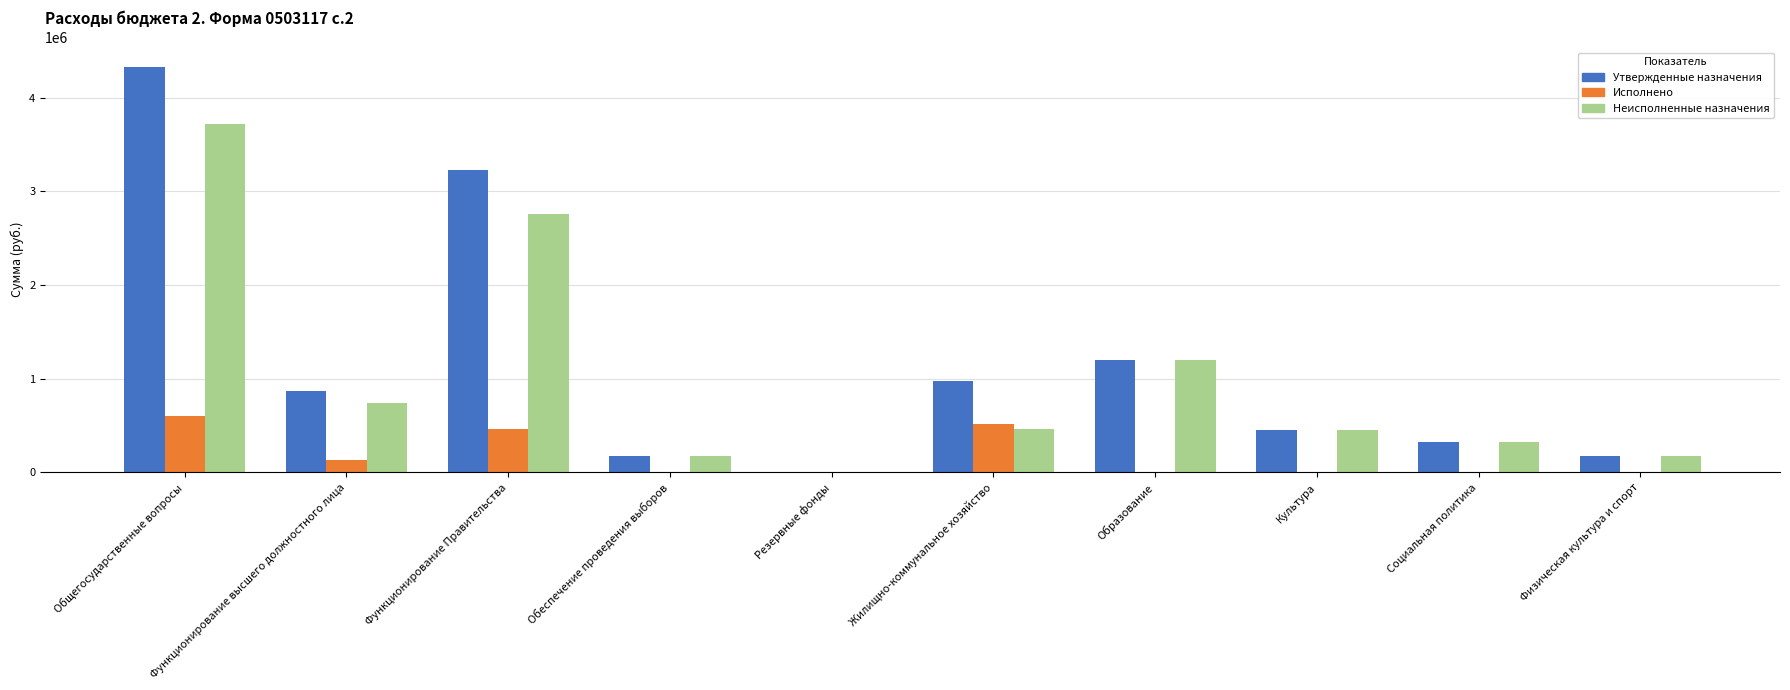

The value of Исполнено at Культура is -242123.6. True or false?

False